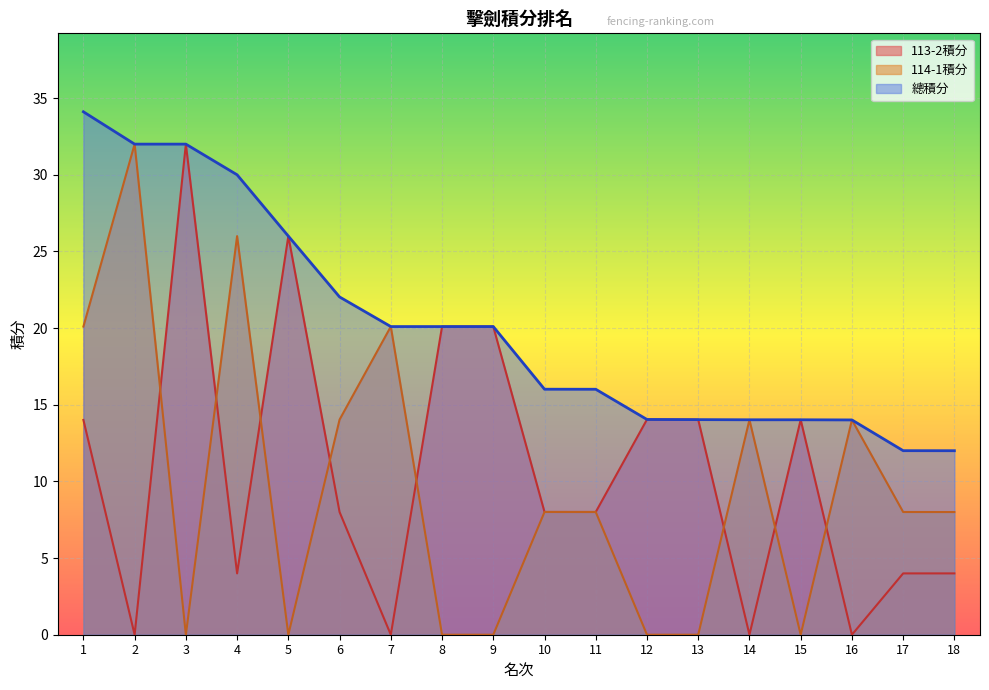

Where is 114-1積分 nearest to the value 16?

6